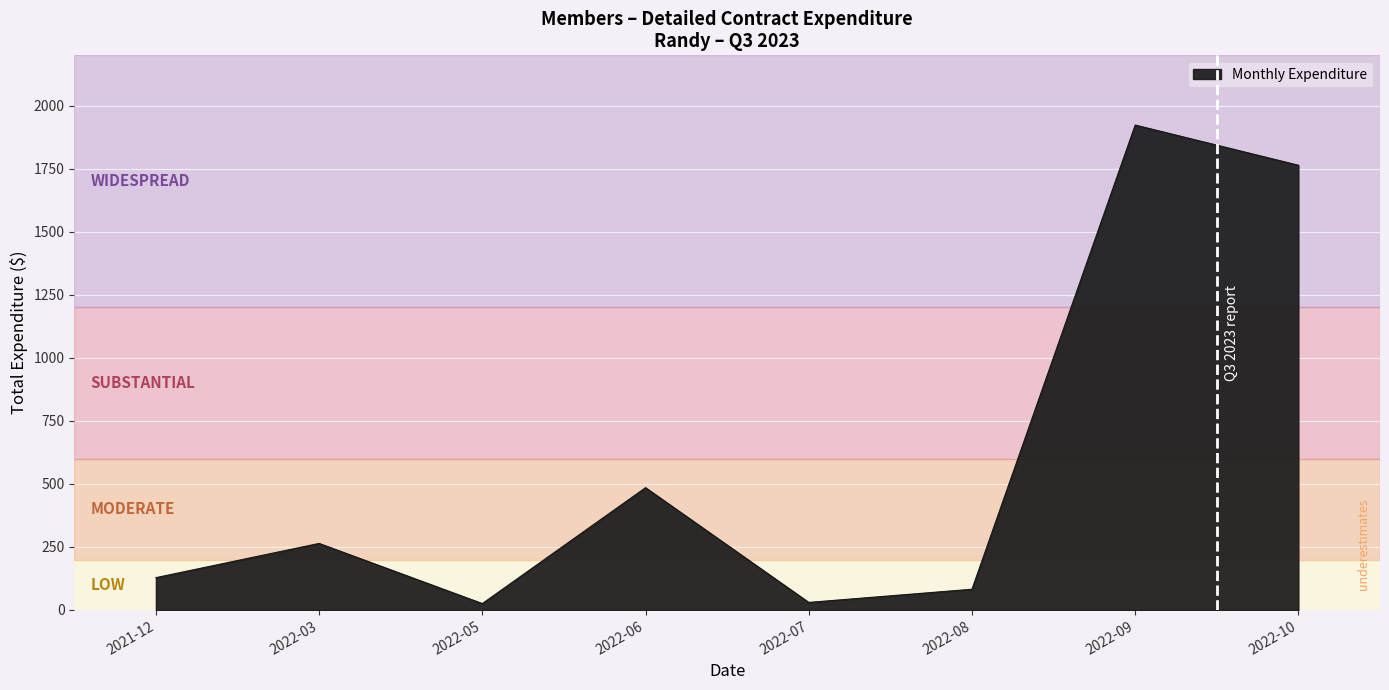

What is the difference between the second highest and minimum values?

1738.7